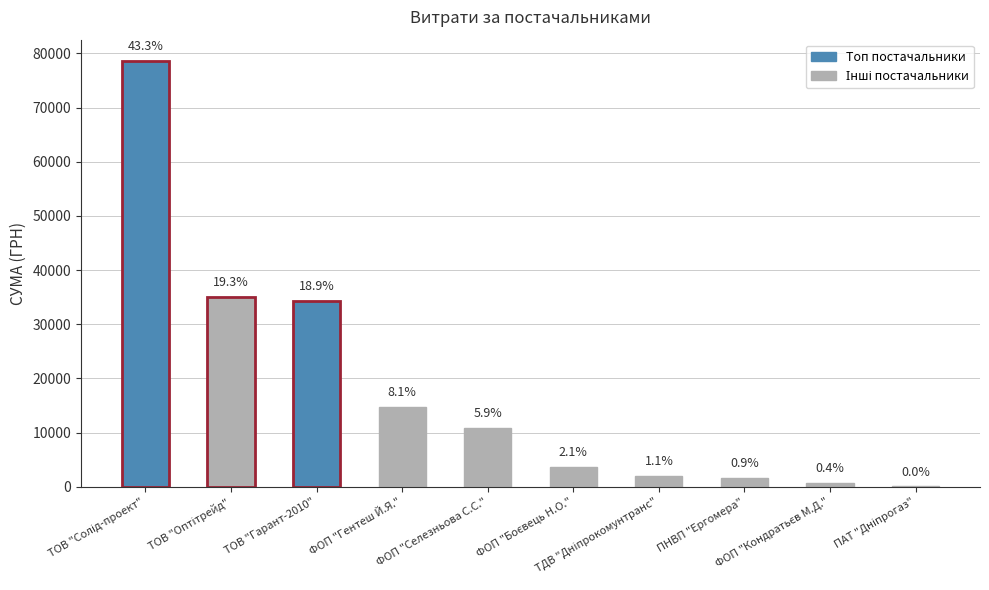

What is the value of the 1st bar from the left?

78600.0